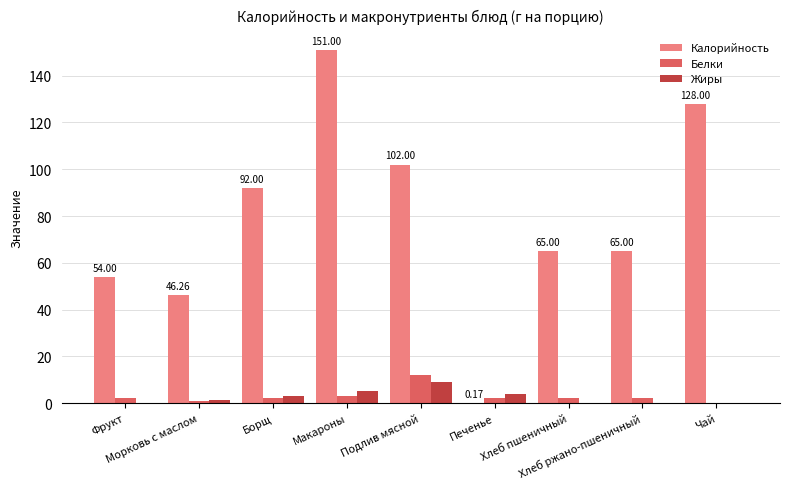

What is the sum of all Калорийность values?

703.4